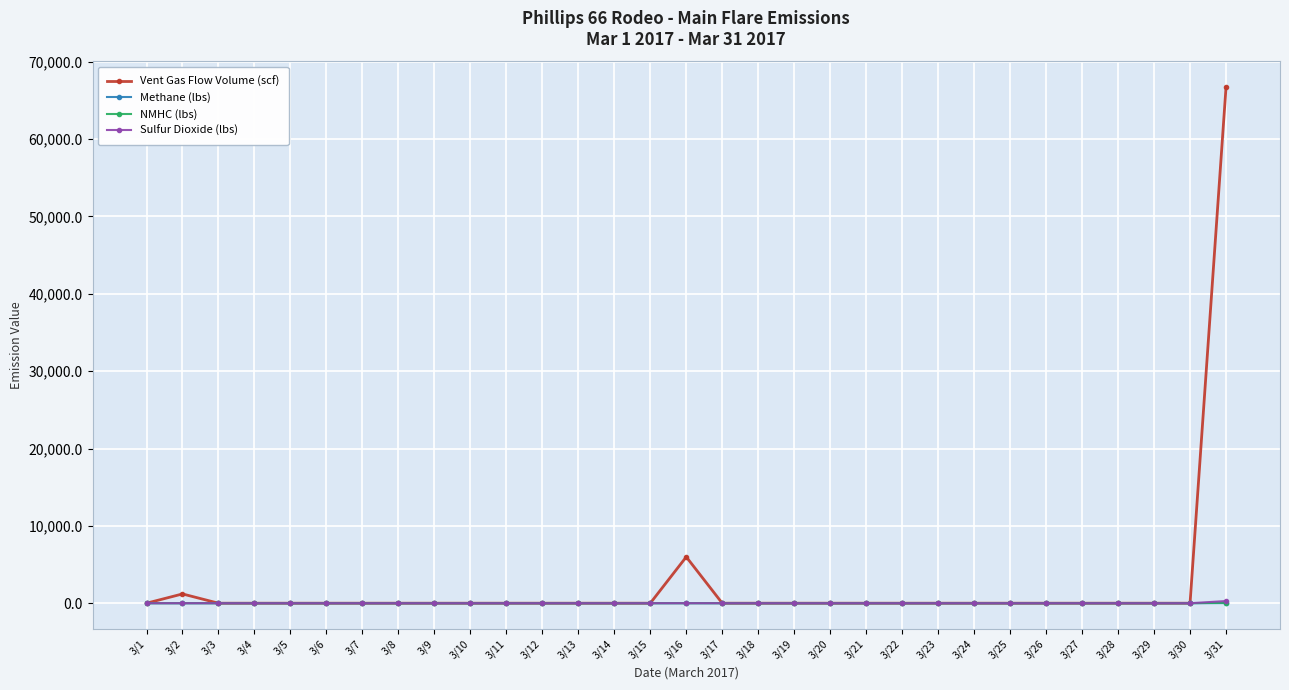

What is the greatest value displayed?

66708.3